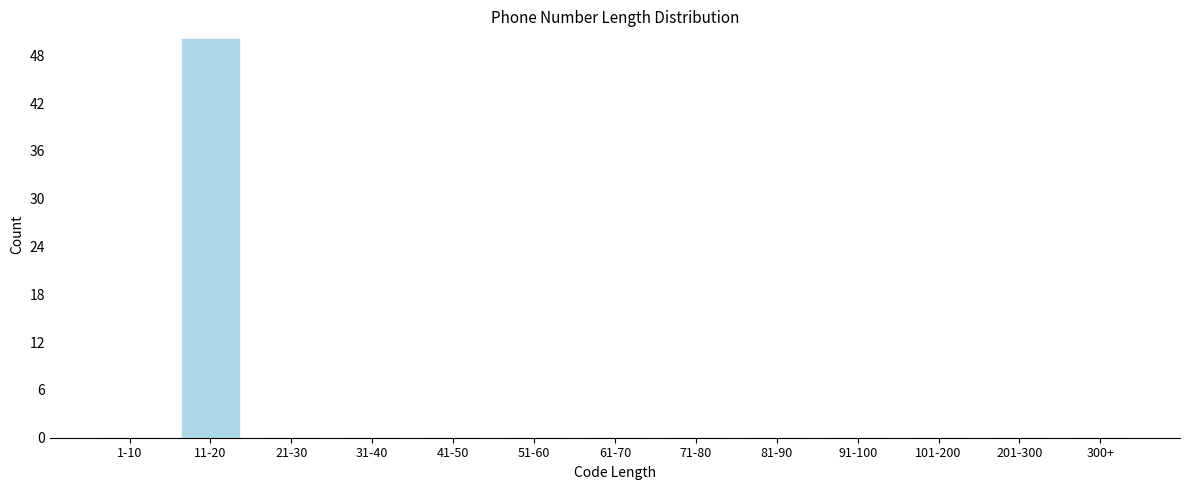

Reading left to right, list all the values displayed in this chart.

1-10=0	11-20=50	21-30=0	31-40=0	41-50=0	51-60=0	61-70=0	71-80=0	81-90=0	91-100=0	101-200=0	201-300=0	300+=0